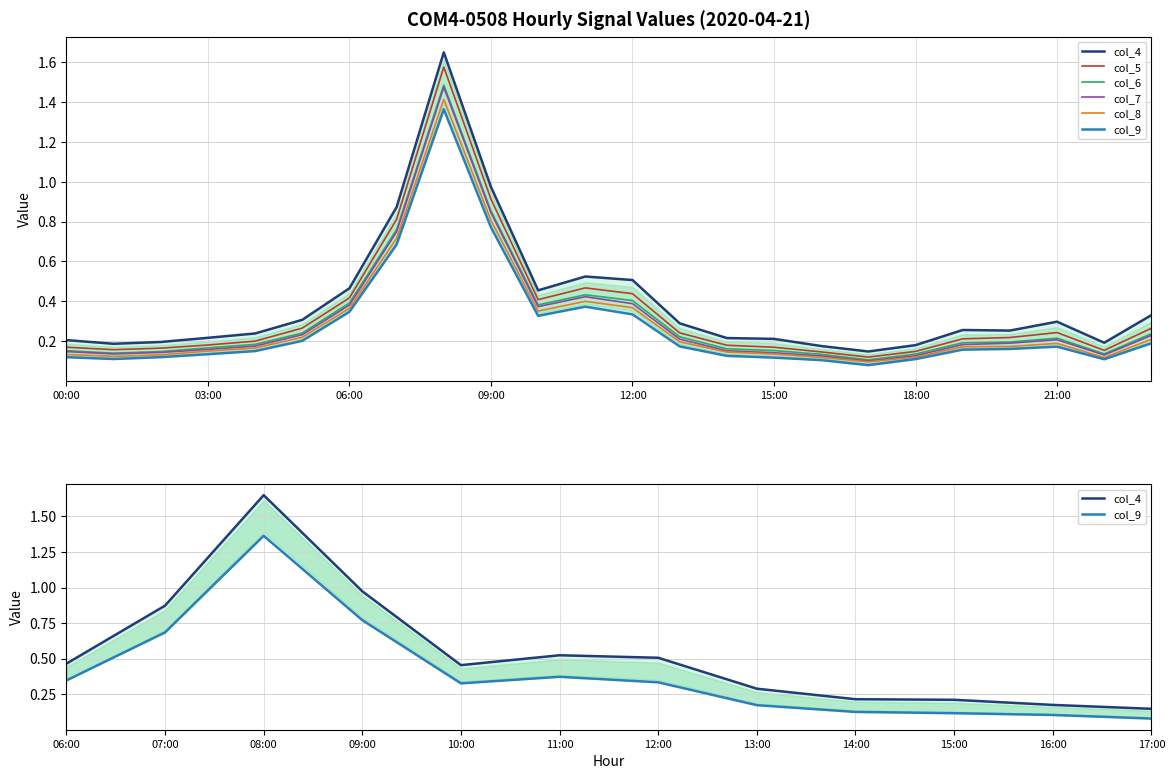

List the series in order of their peak value, highest first.

col_4, col_5, col_6, col_7, col_8, col_9